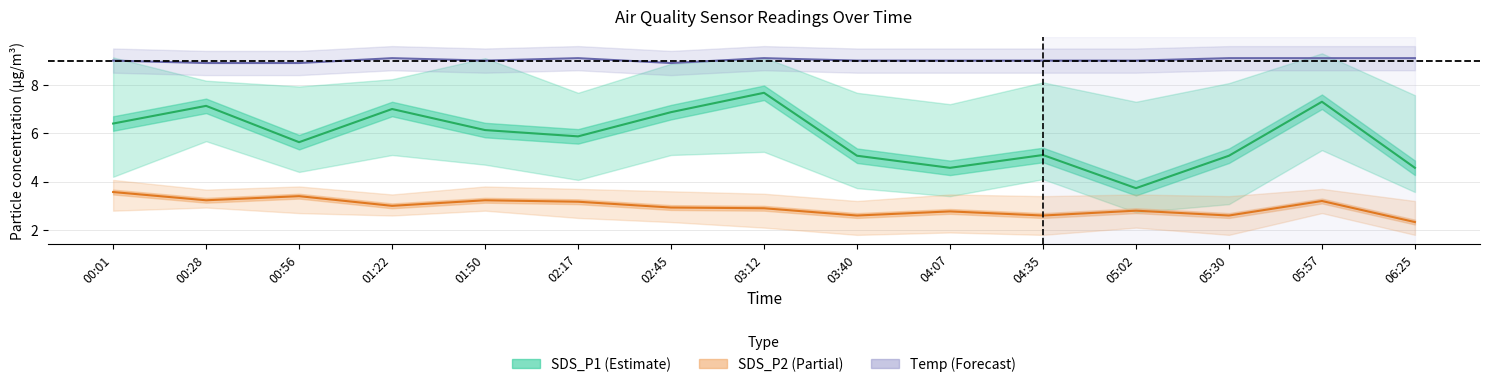

Rank the series by their maximum value, from lowest to highest.

SDS_P2 (Partial), SDS_P1 (Estimate), Temp (Forecast)